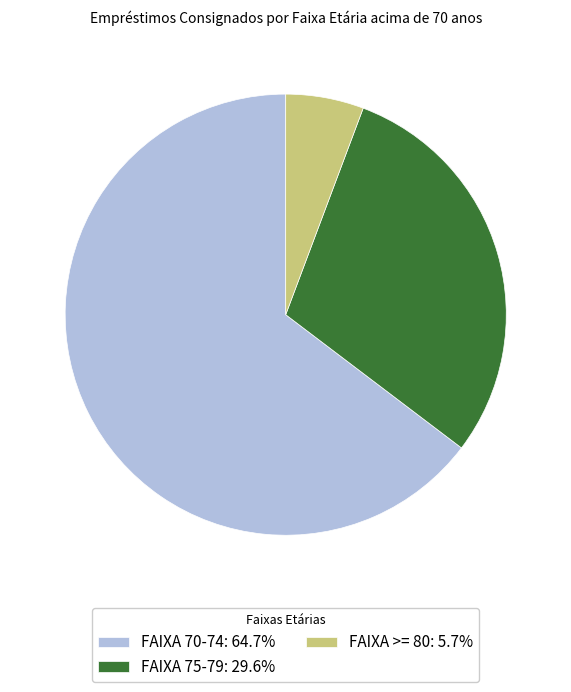

Do FAIXA 70-74: 64.7% and FAIXA >= 80: 5.7% together represent more than half of the pie?

Yes